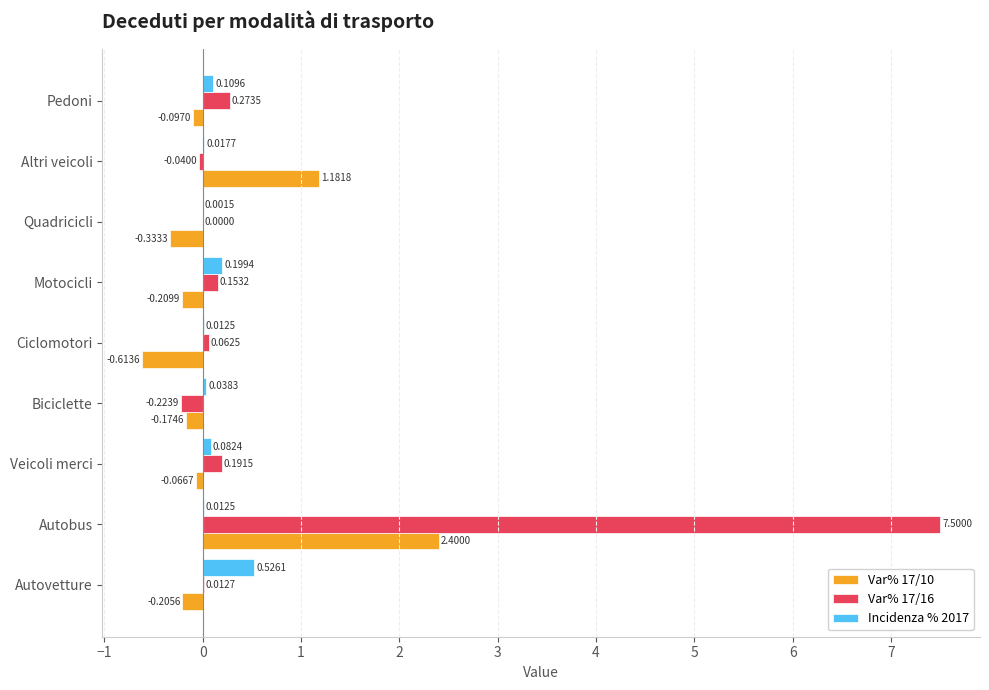

What is the average value of the Var% 17/16 series?

0.9